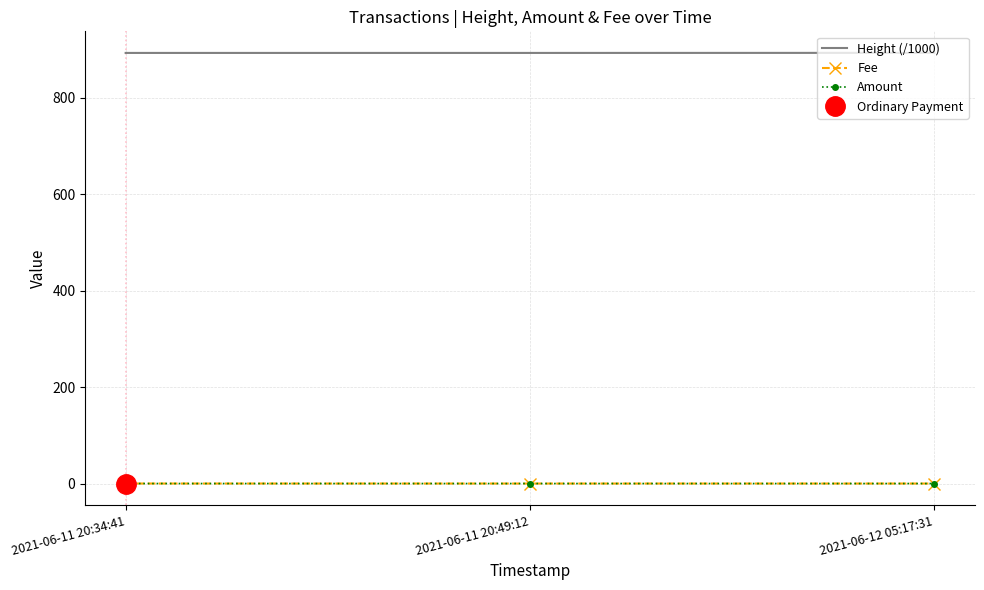

What is the lowest value of the Height (/1000) series?

892.9